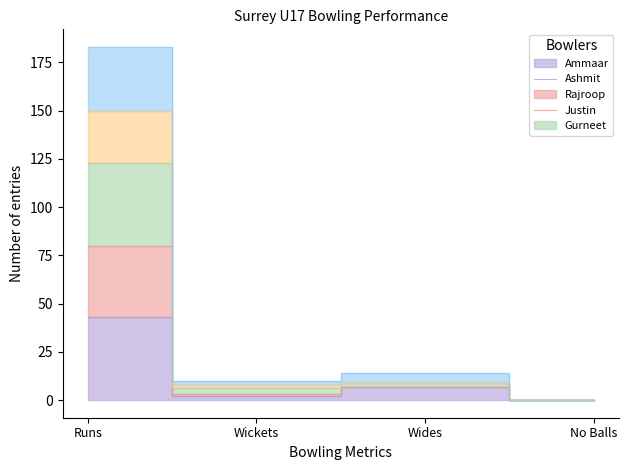

What is the label of the 1st point from the left?

Runs